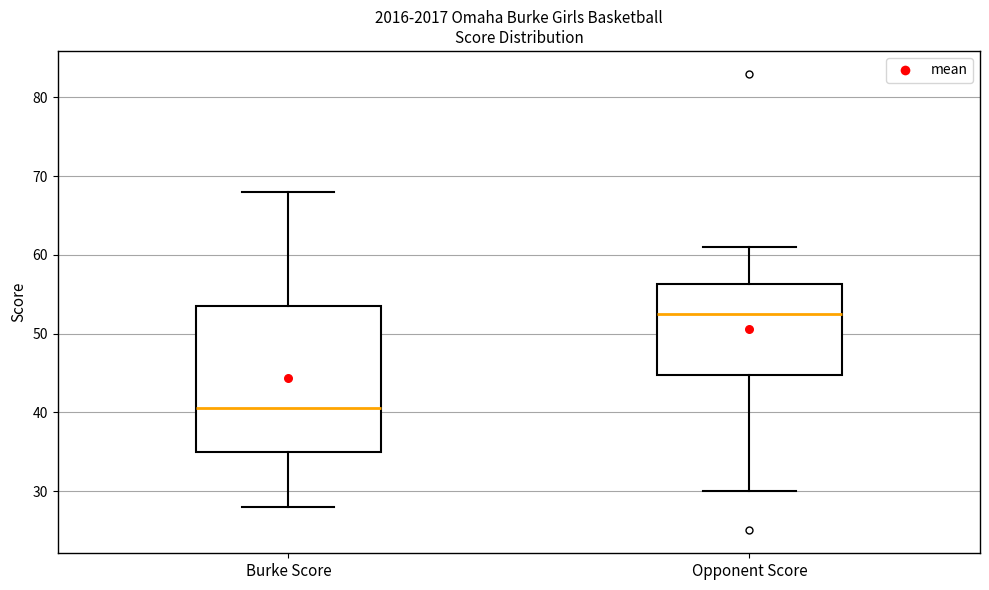

Reading left to right, read every box against the y-axis: the position of its median line, the range the box covers, and the ends of its whiskers. The values are not printed on the chart, so give them approximately, as read against the axis.

Burke Score: median 41, box 35 to 54, whiskers 28 to 68
Opponent Score: median 53, box 45 to 56, whiskers 30 to 61